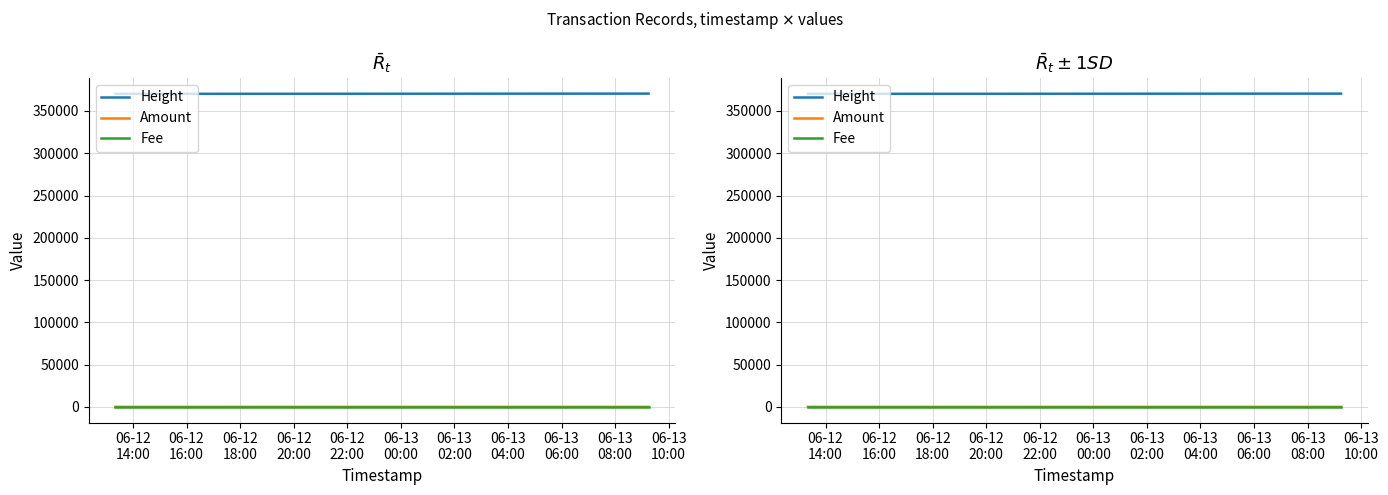

Which series has the largest total across all categories?

Height